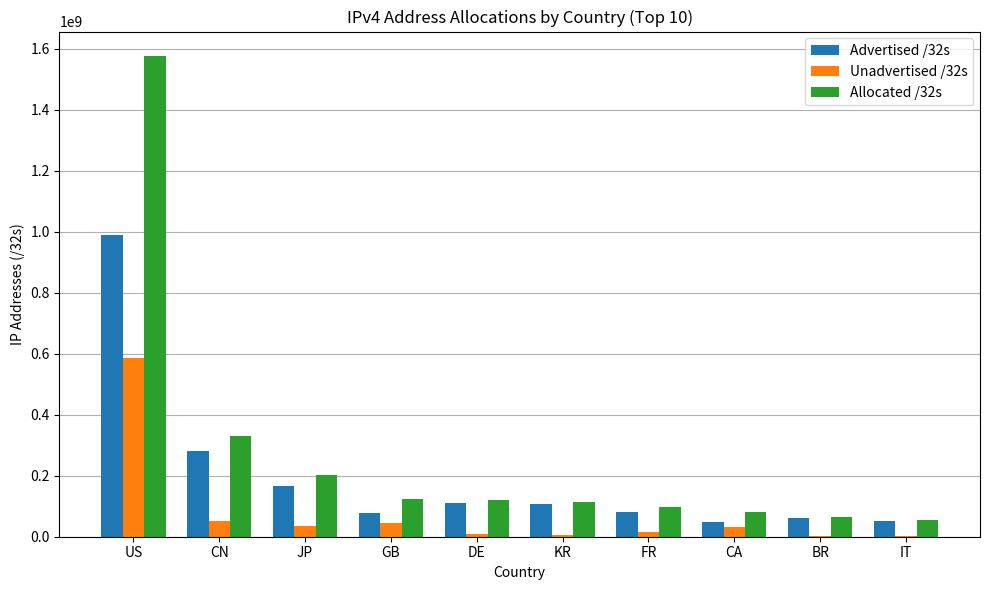

What is the sum of all Unadvertised /32s values?

786242980